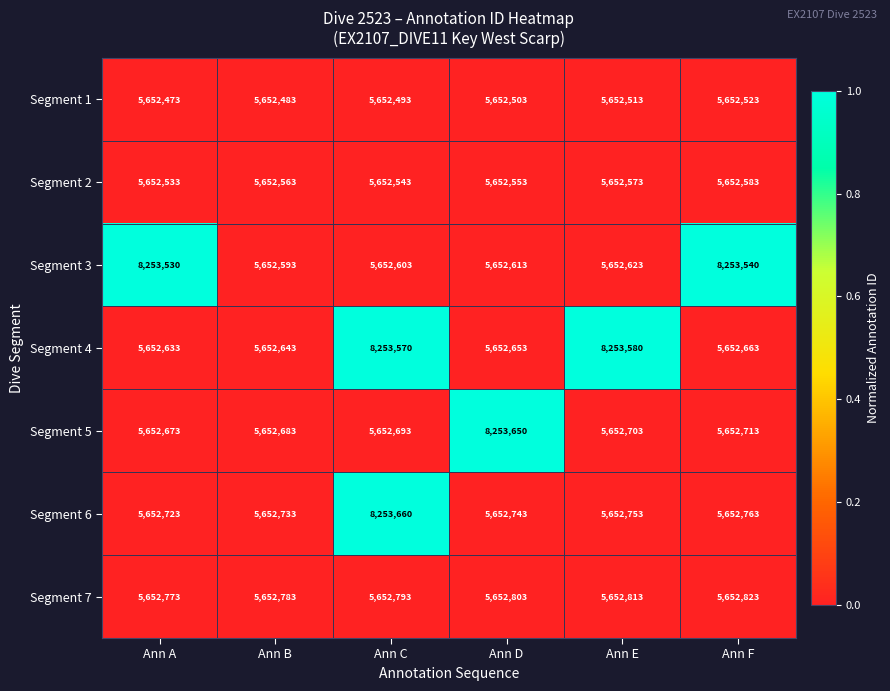

At Ann B, list the series in order from smallest to largest.

Segment 1, Segment 2, Segment 3, Segment 4, Segment 5, Segment 6, Segment 7